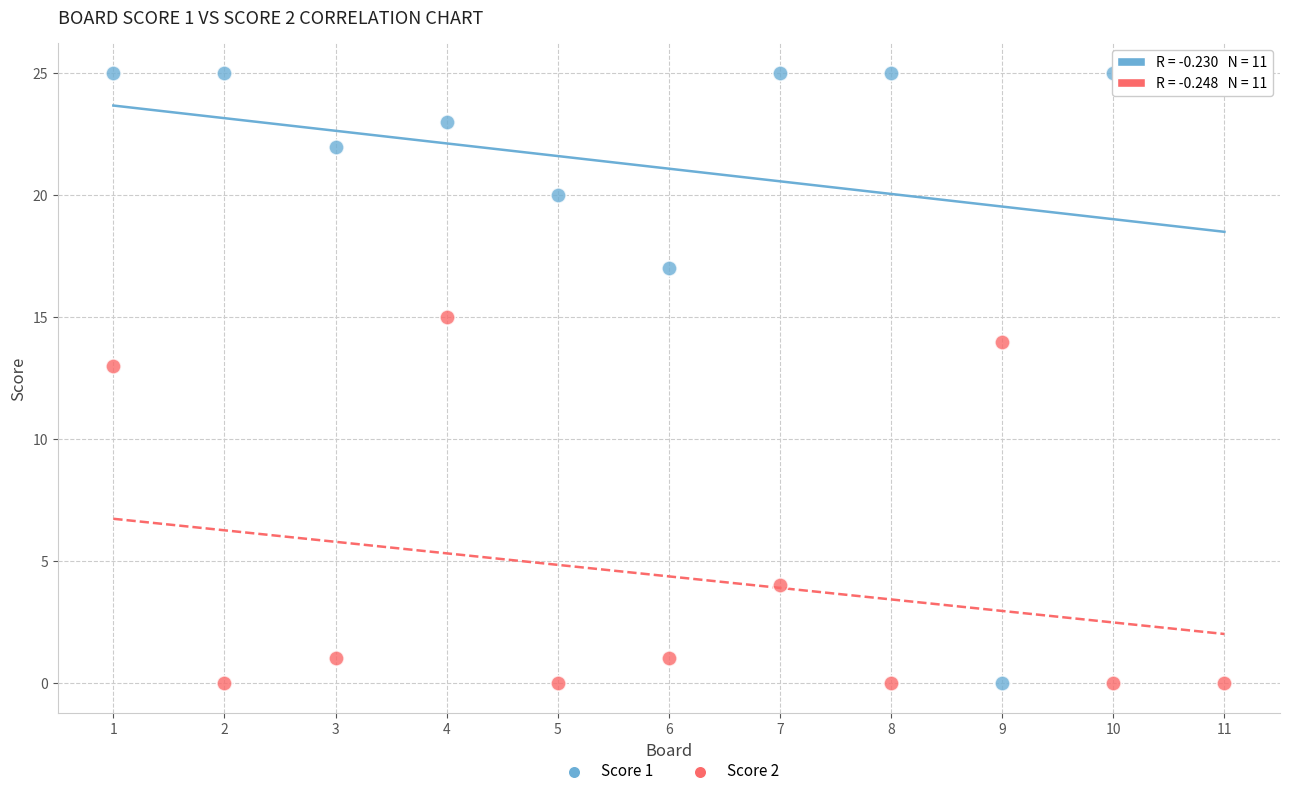

What are all the series names shown in the legend?

Score 1, Score 2